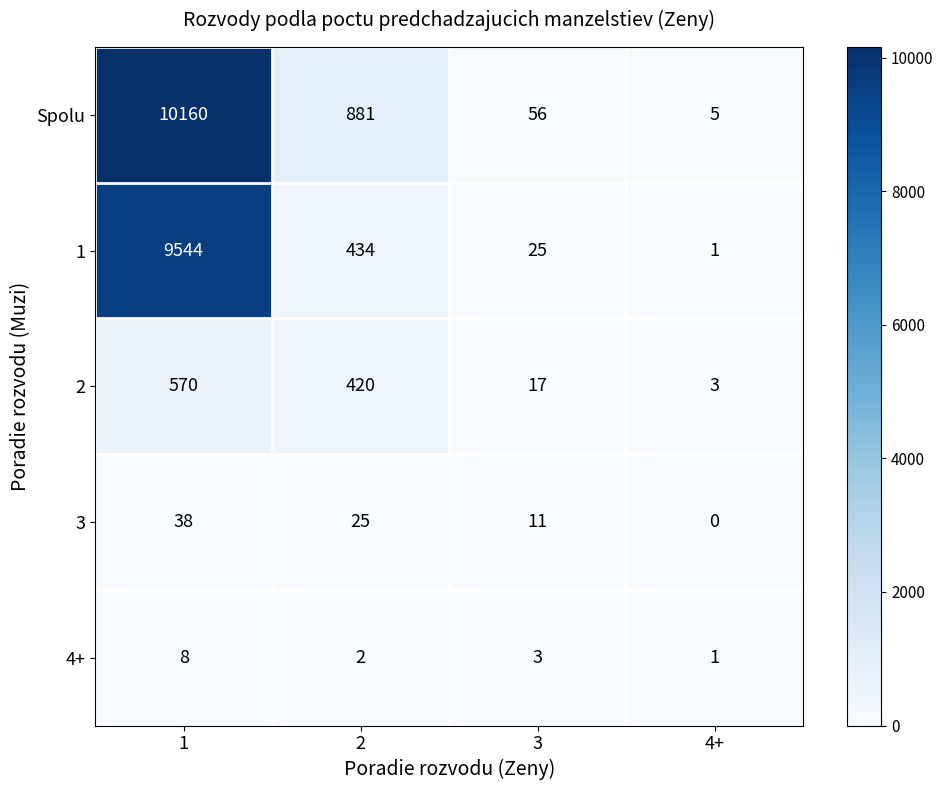

How many data points does each series have?

4